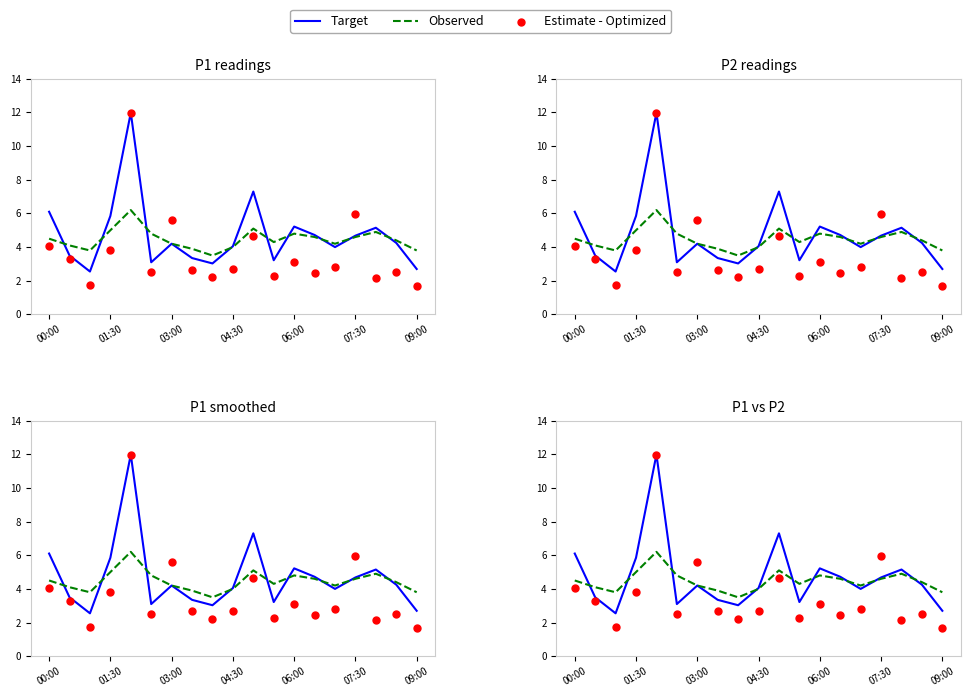

What are all the series names shown in the legend?

Target, Observed, Estimate - Optimized